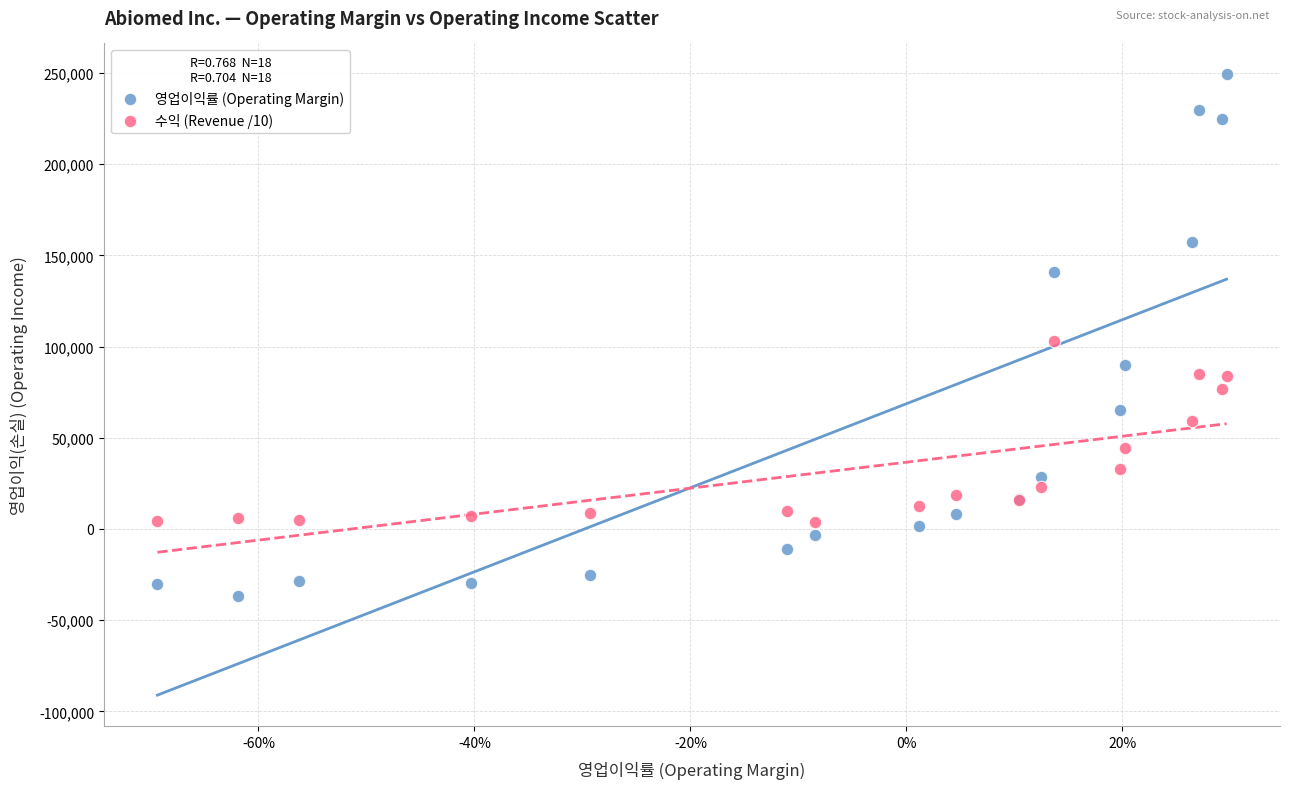

What are all the series names shown in the legend?

영업이익률 (Operating Margin), 수익 (Revenue /10)